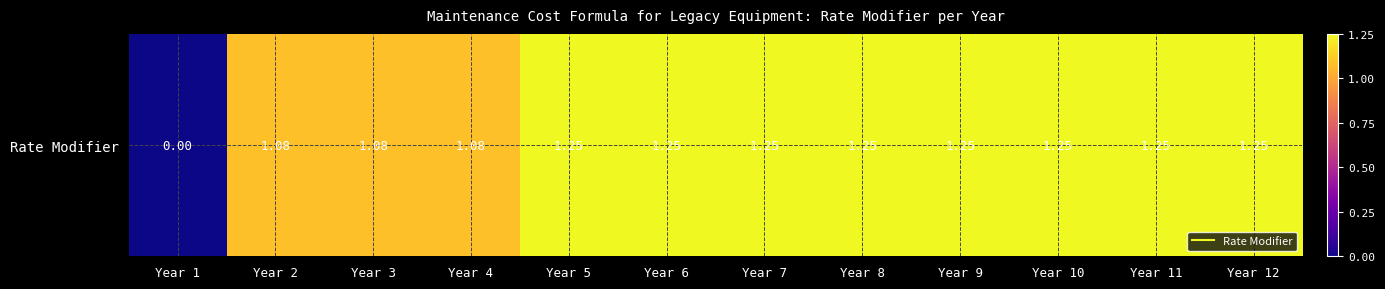

What is the difference between the second highest and second lowest values?

0.2